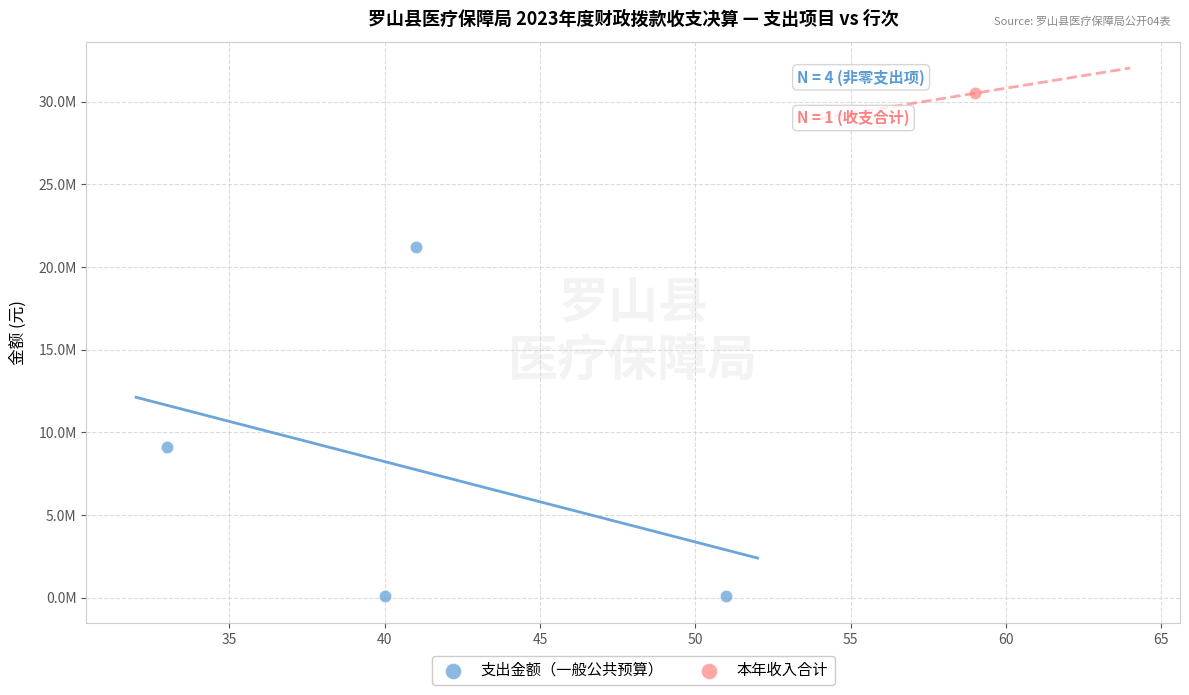

What are all the series names shown in the legend?

支出金额（一般公共预算）, 本年收入合计